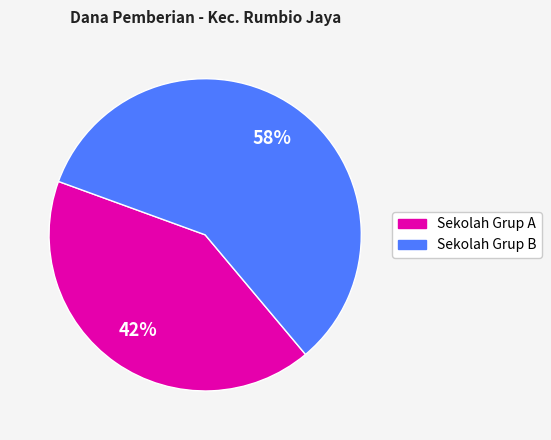

To the nearest percent, what is the average slice percentage?

50%